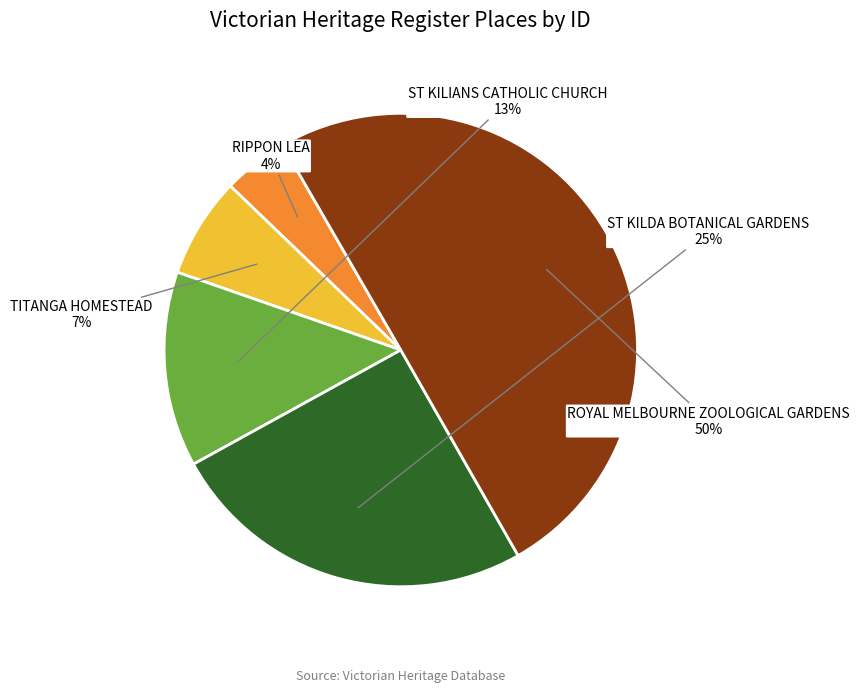

To the nearest percent, what is the difference between the largest and smallest slice percentages?

46%